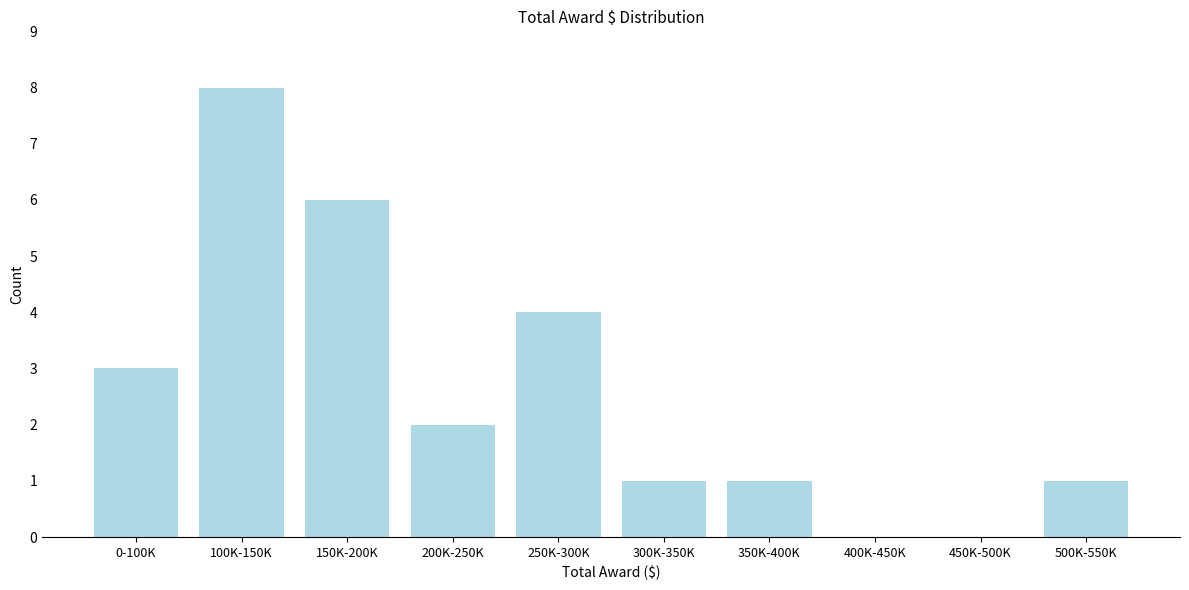

Reading left to right, what are all the values shown in this chart?

0-100K=3	100K-150K=8	150K-200K=6	200K-250K=2	250K-300K=4	300K-350K=1	350K-400K=1	400K-450K=0	450K-500K=0	500K-550K=1